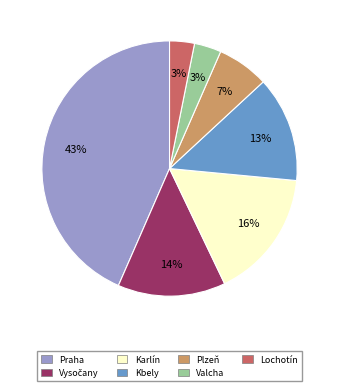

What percentage is the Karlín slice, to the nearest percent?

16%